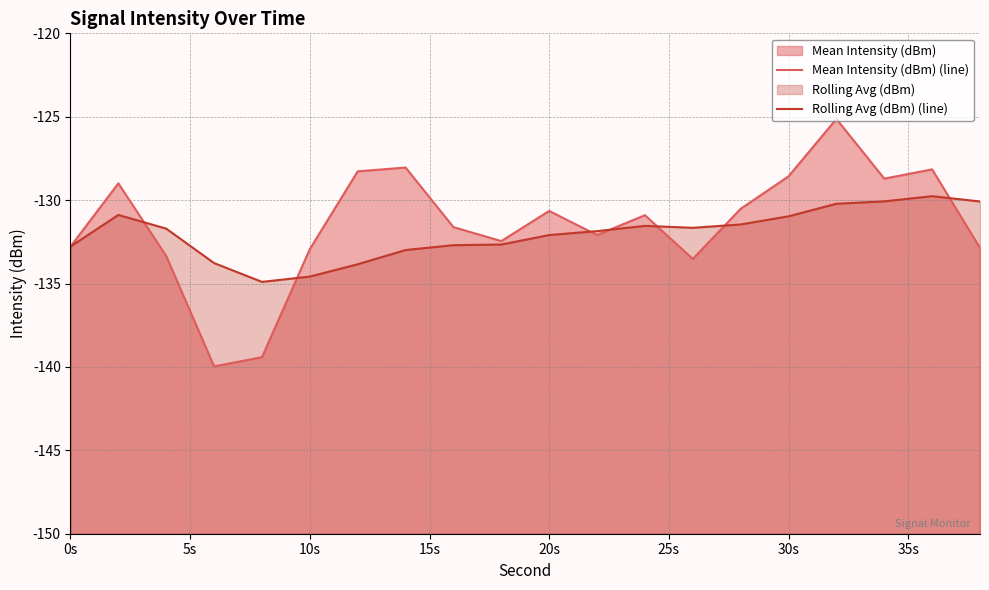

What is the maximum value shown in the chart?

-125.1